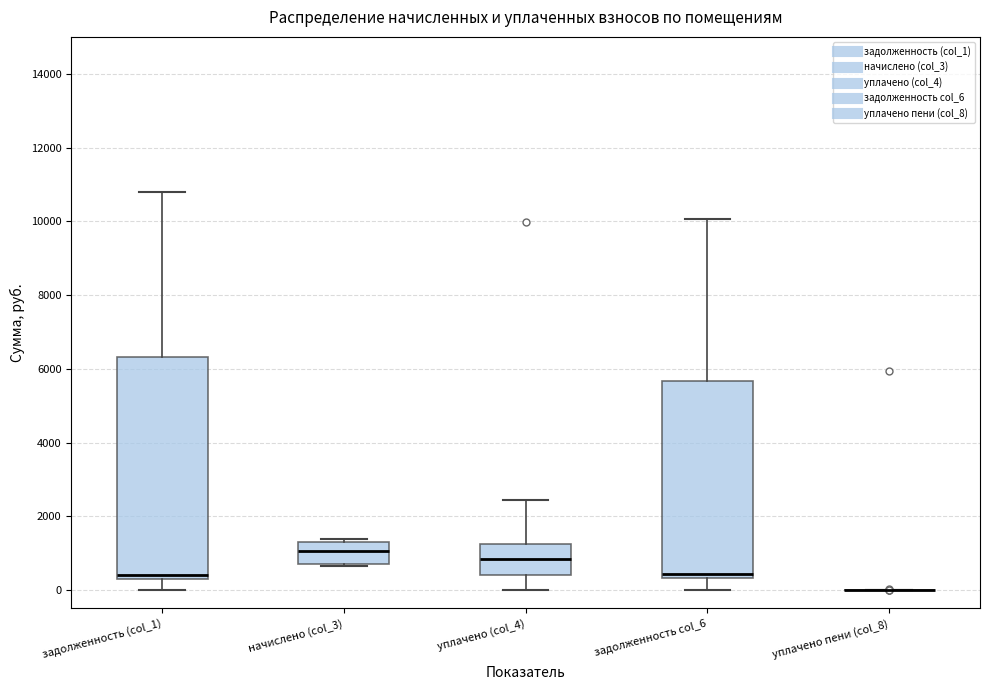

Reading left to right, read every box against the y-axis: the position of its median line, the range the box covers, and the ends of its whiskers. The values are not printed on the chart, so give them approximately, as read against the axis.

задолженность (col_1): median 400, box 200 to 6400, whiskers 0 to 10800
начислено (col_3): median 1000, box 800 to 1400, whiskers 600 to 1400 (just above the box's upper edge)
уплачено (col_4): median 800, box 400 to 1200, whiskers 0 to 2400
задолженность col_6: median 400 (just above the box's lower edge), box 400 to 5600, whiskers 0 to 10000
уплачено пени (col_8): box collapsed to a line at 0, whiskers 0 to 0